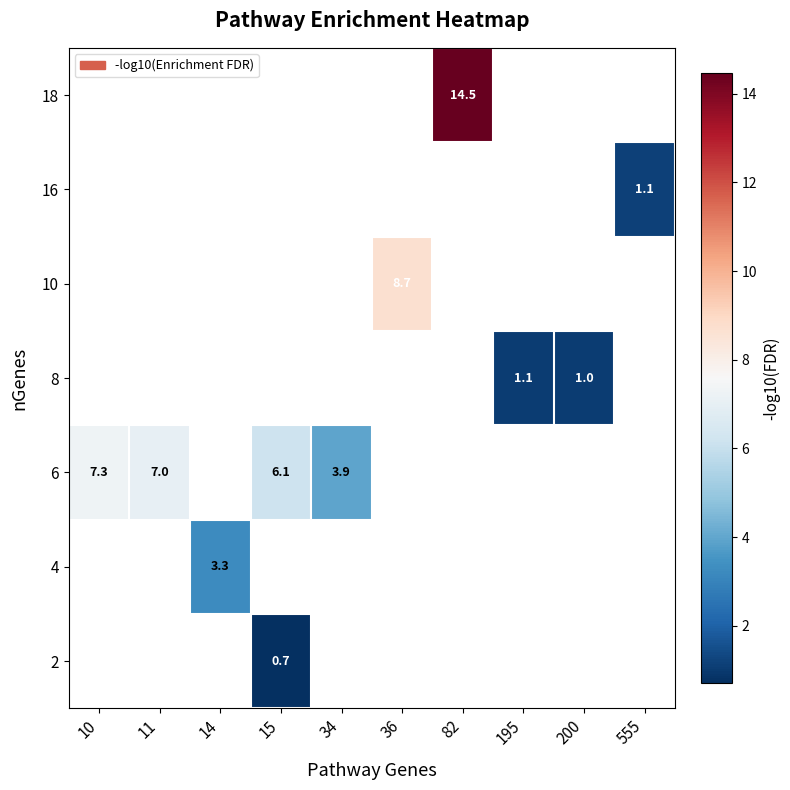

What is the maximum value shown in the chart?

14.5